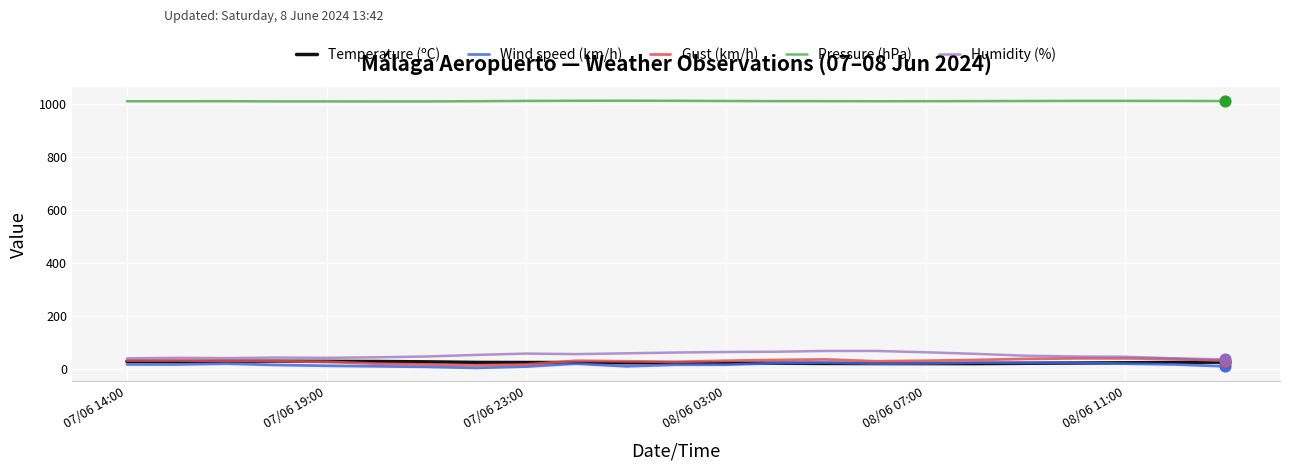

Which series has the largest total across all categories?

Pressure (hPa)